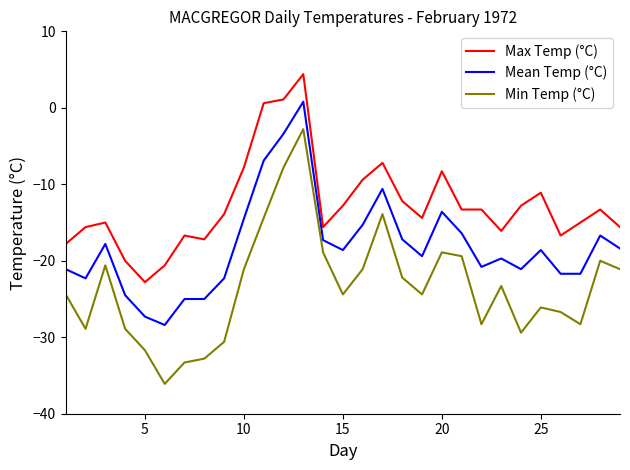

True or false: Min Temp (°C) and Mean Temp (°C) cross at least once.

False